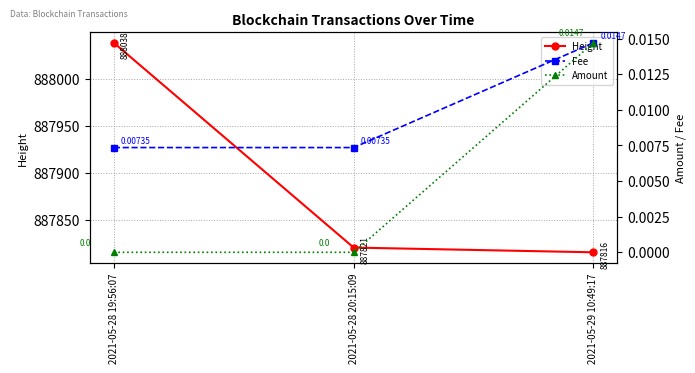

Which has a higher value, 2021-05-29 10:49:17 or 2021-05-28 19:56:07?

2021-05-28 19:56:07